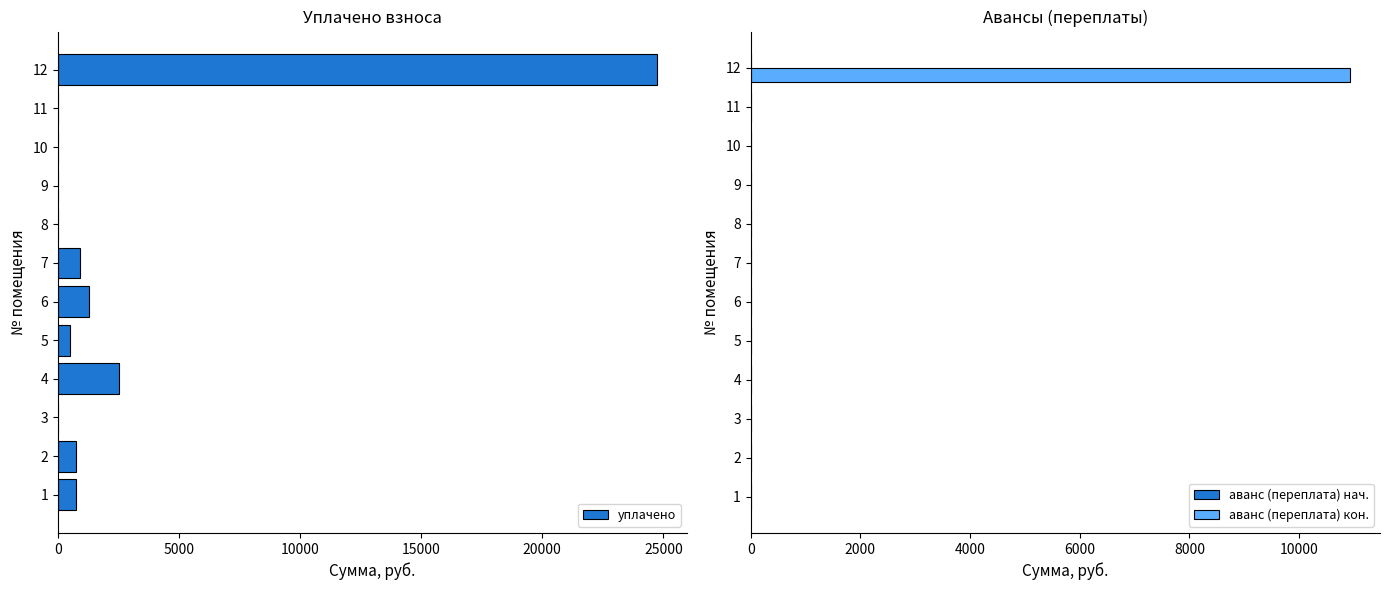

How many аванс (переплата) нач. values are between 0 and 1?

11